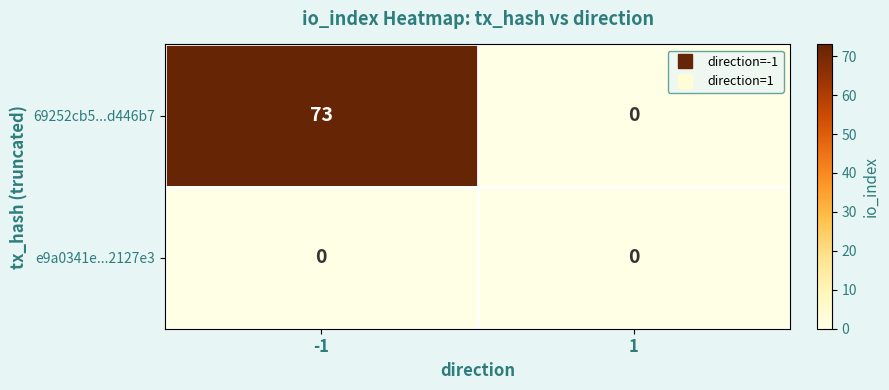

How many series are shown in this chart?

2